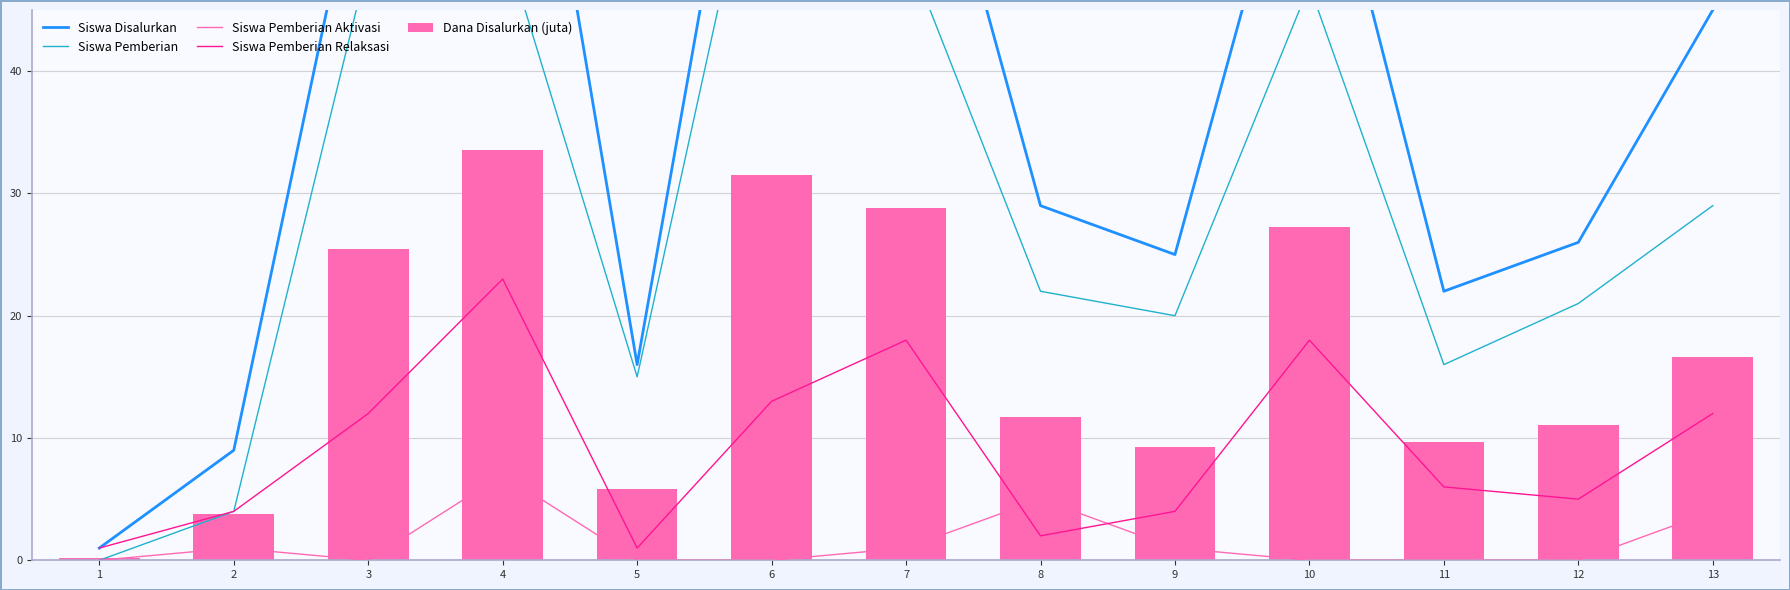

What is the difference between the Siswa Pemberian Relaksasi values at 7 and 8?

16